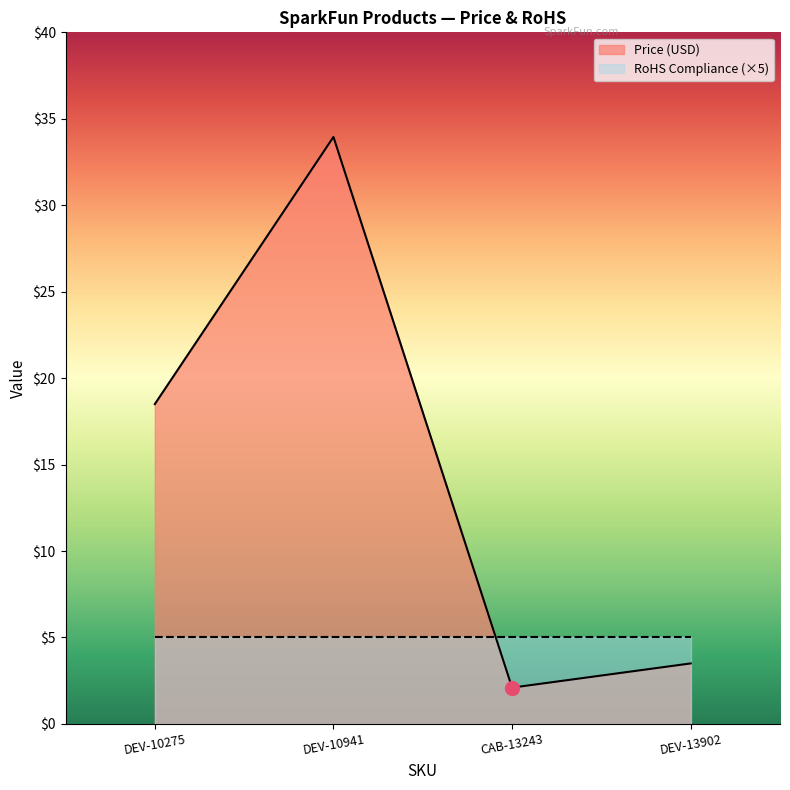

What is the label of the 4th point from the right?

DEV-10275